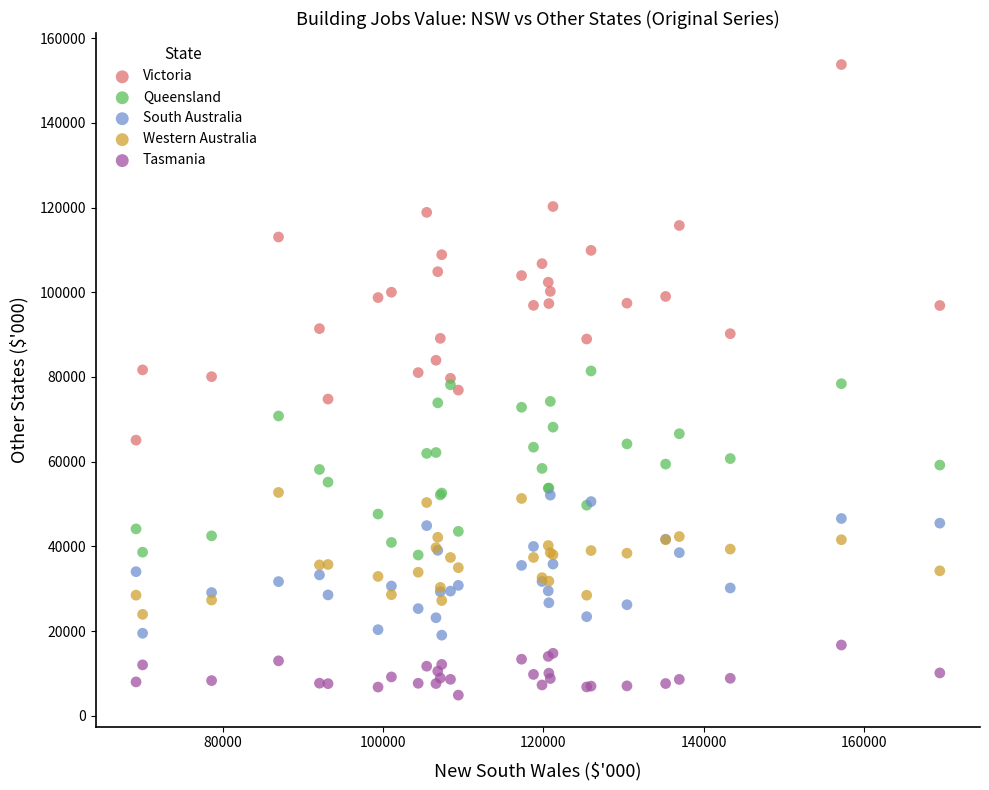

What are all the series names shown in the legend?

Victoria, Queensland, South Australia, Western Australia, Tasmania